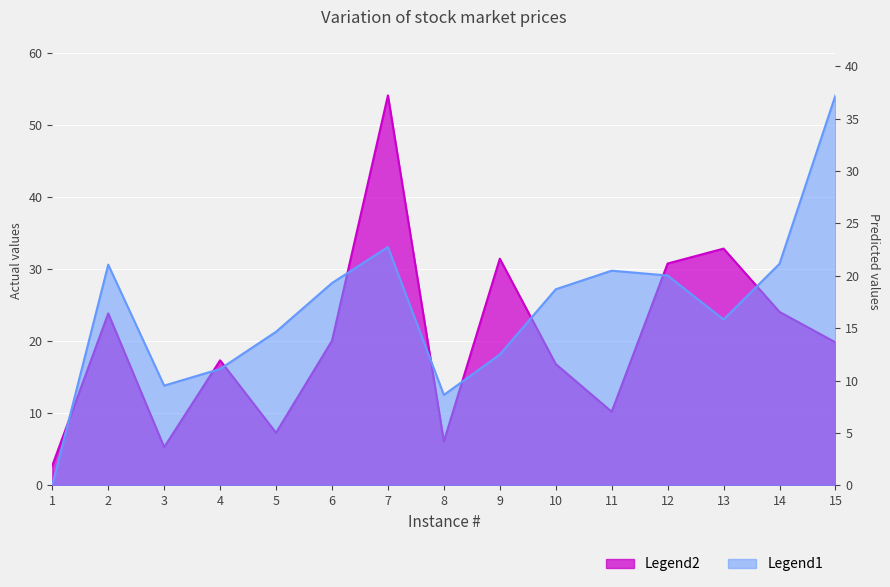

Count the number of data series in this chart.

2